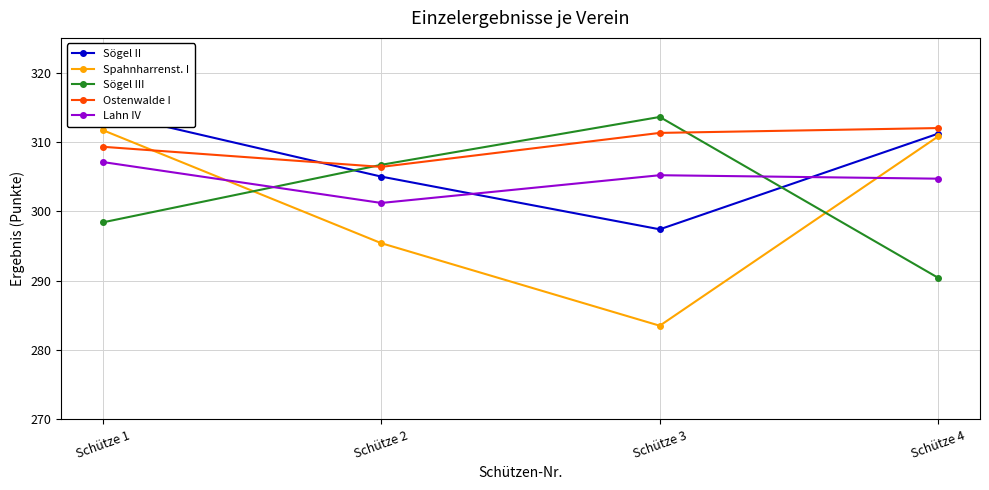

Is this an area chart (filled region under the line)?

No